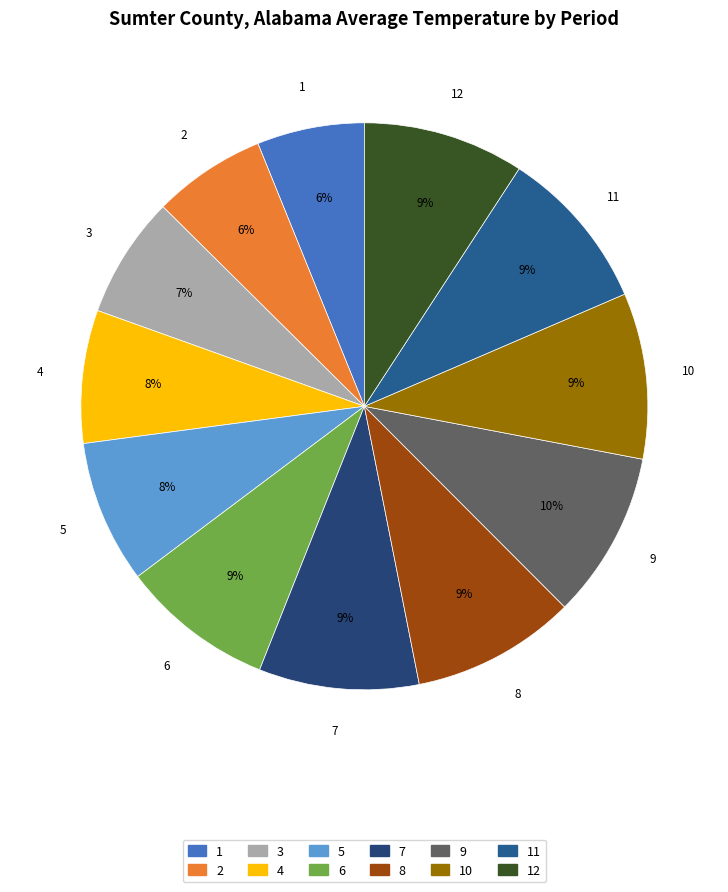

Count the number of slices in the pie.

12